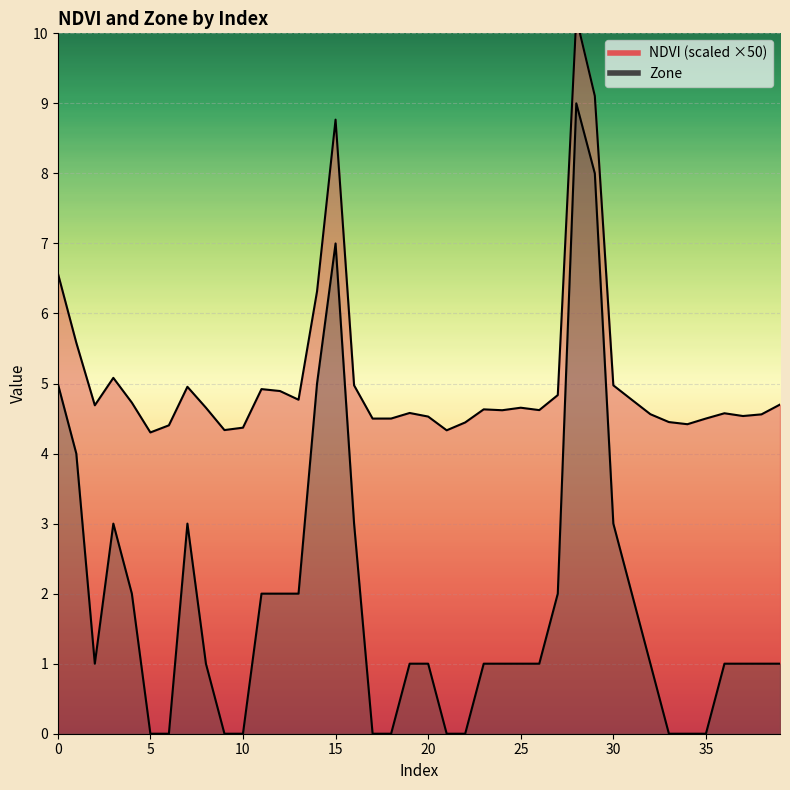

What is the sum of all NDVI values?

203.9